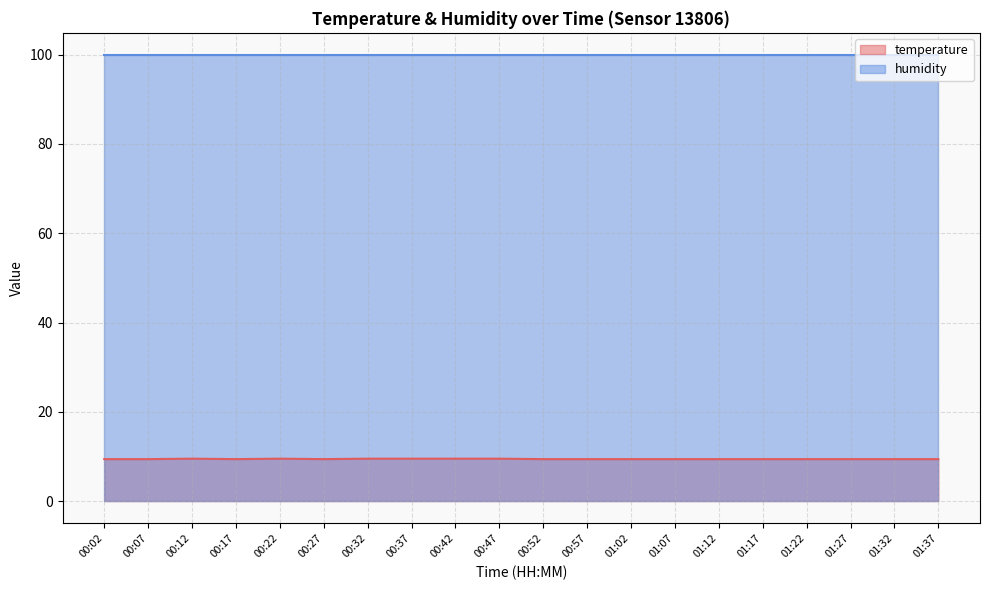

Rank the categories by value from lowest to highest.

00:02, 00:07, 00:17, 00:27, 00:52, 00:57, 01:02, 01:07, 01:12, 01:17, 01:22, 01:27, 01:32, 01:37, 00:12, 00:22, 00:32, 00:37, 00:42, 00:47